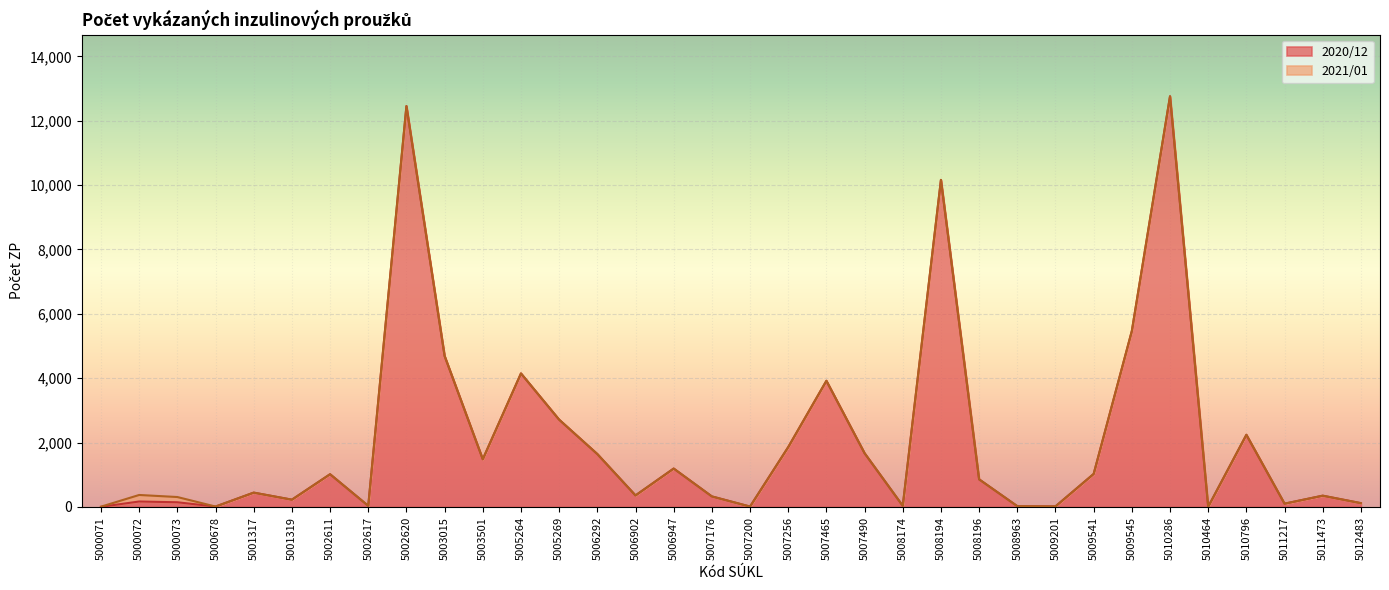

Which category has the highest value across all series?

5010286